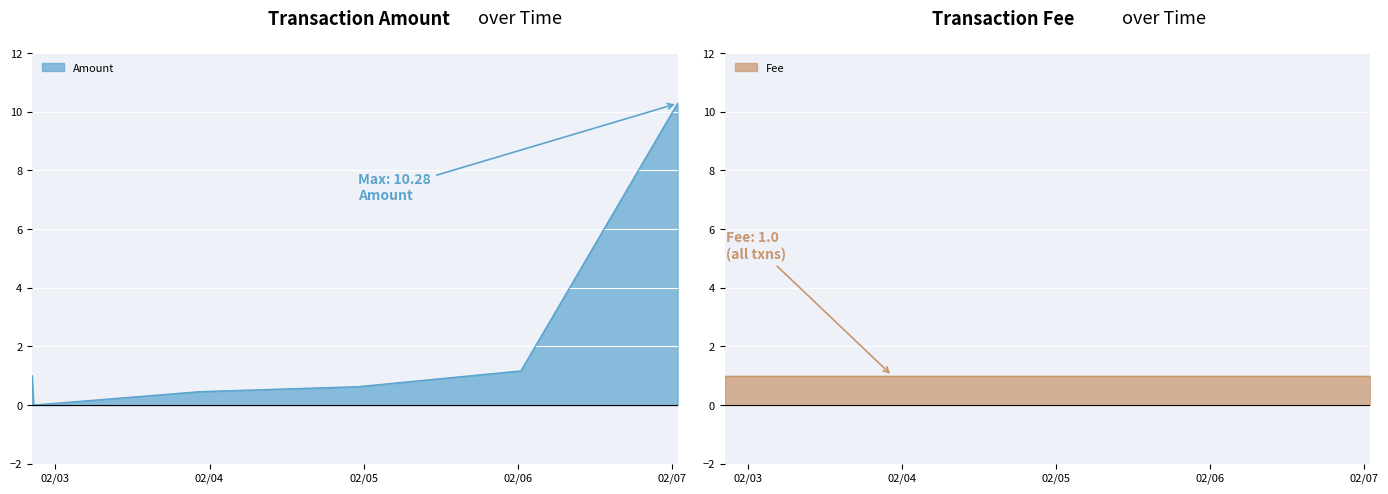

Is it true that Fee equals 0.5 at 2018-02-07 00:55:43?

False